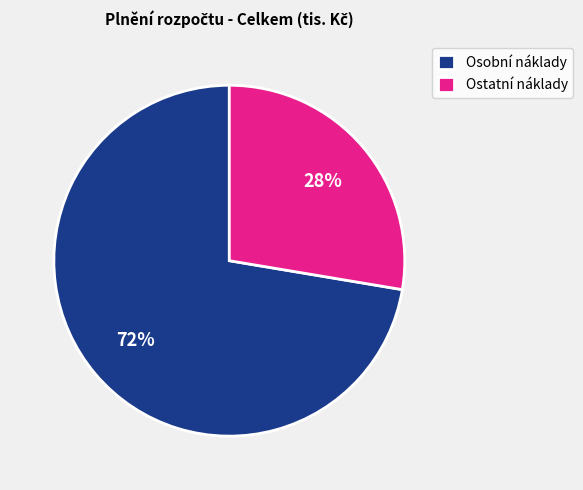

Rank the categories by value from highest to lowest.

Osobní náklady, Ostatní náklady